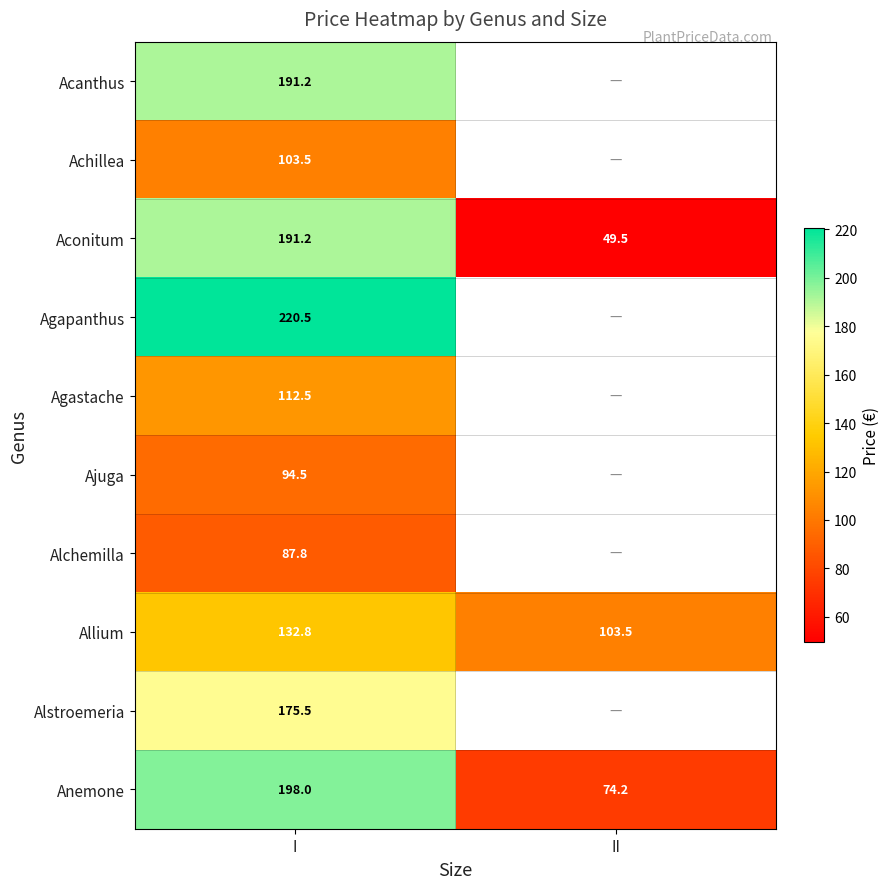

List the labels in order of Anemone value, largest first.

I, II